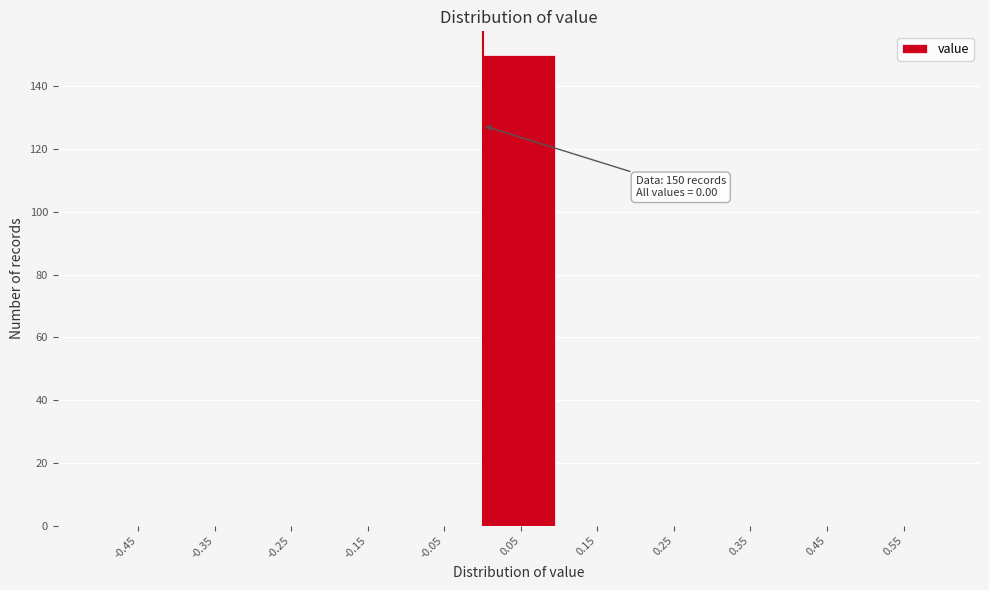

Which range on the x-axis has the tallest bar?

0.0 to 0.1